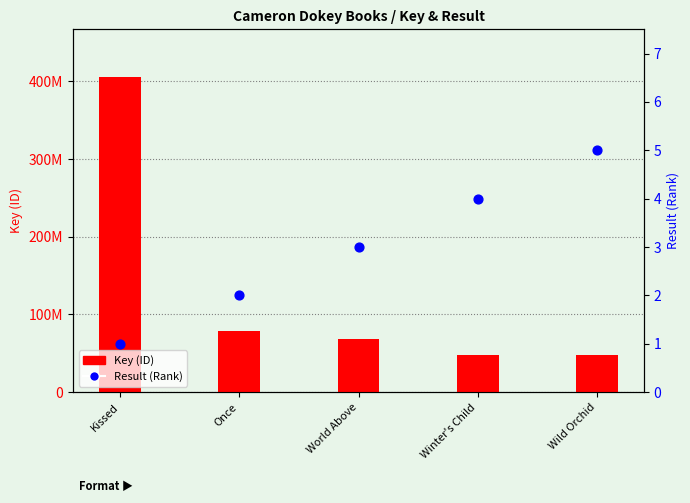

What is the change in value from Kissed to Once?

+1